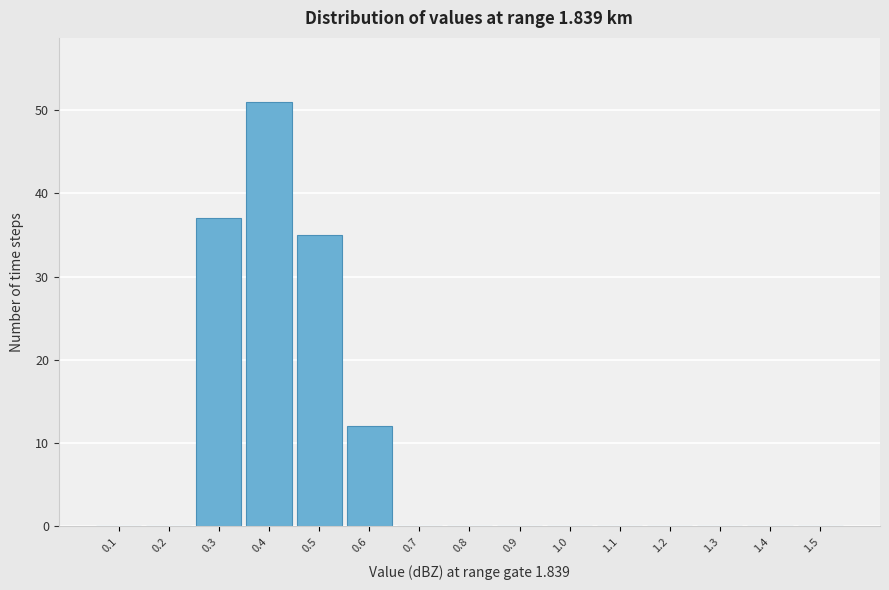

Reading left to right, extract all data points from this chart.

0.1=0	0.2=0	0.3=37	0.4=51	0.5=35	0.6=12	0.7=0	0.8=0	0.9=0	1.0=0	1.1=0	1.2=0	1.3=0	1.4=0	1.5=0